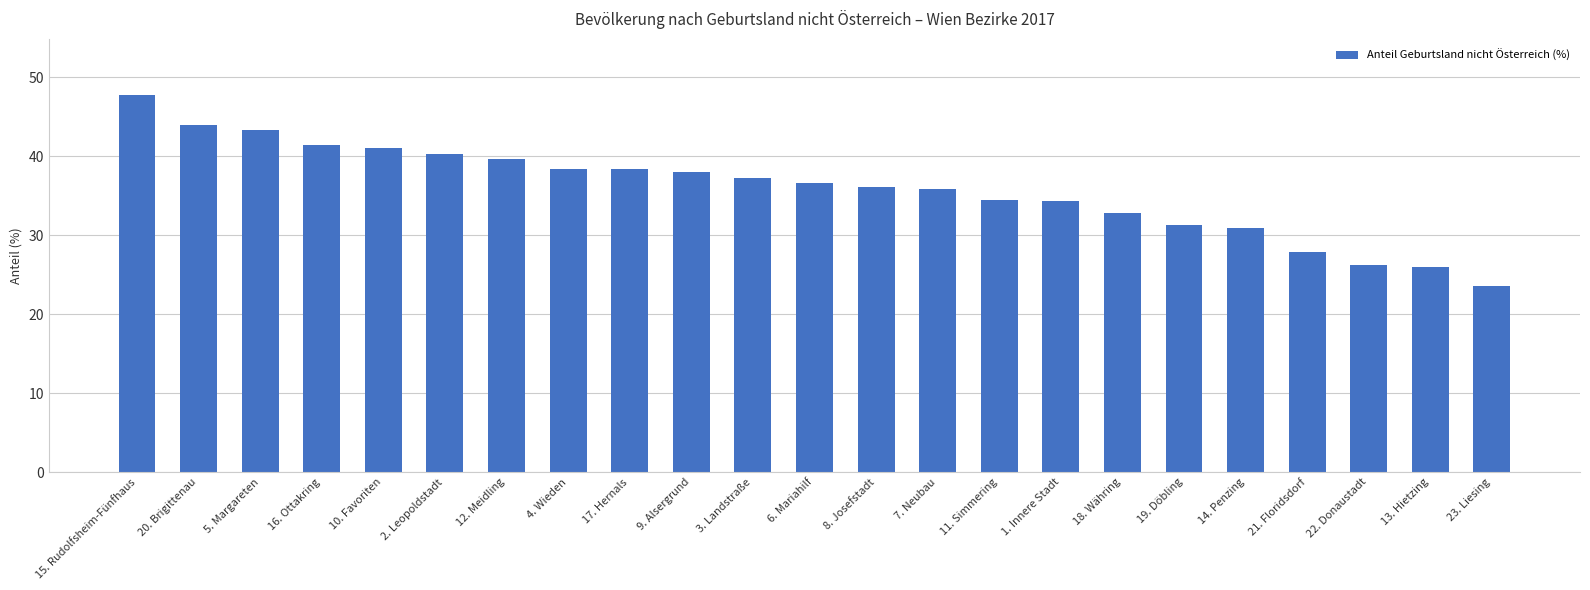

What is the change in value from 11. Simmering to 13. Hietzing?

-8.4